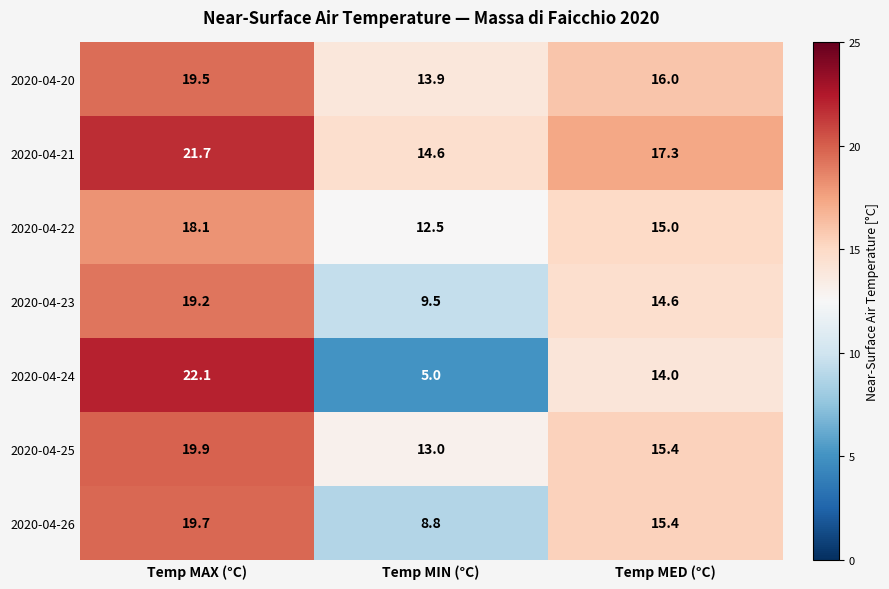

Which category has the lowest value across all series?

Temp MIN (°C)